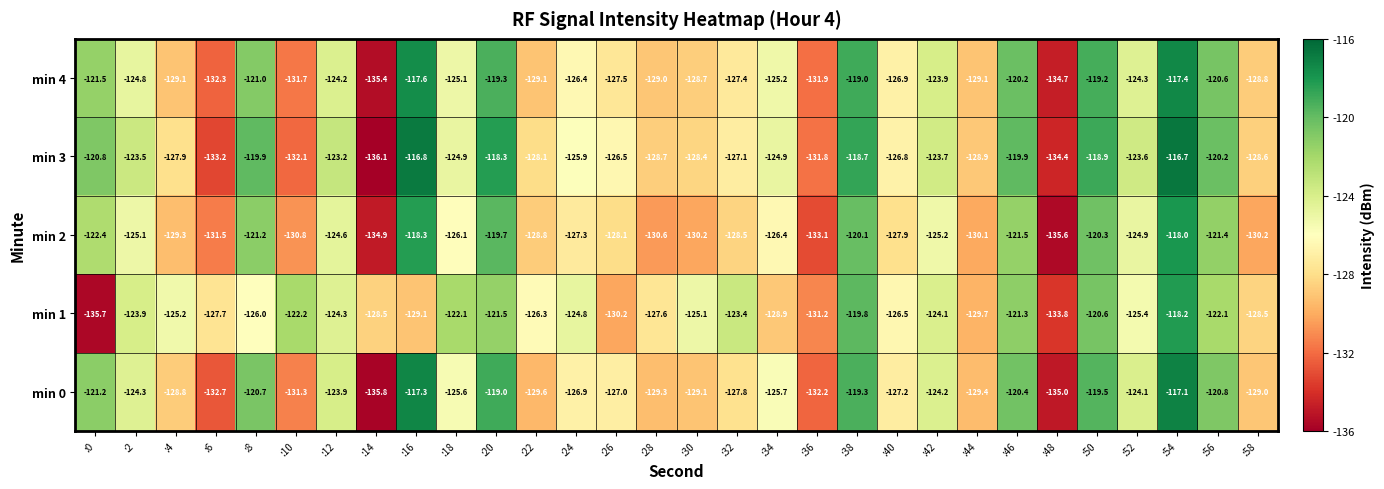

What is the difference between the maximum and minimum values in the min 1 series?

17.5